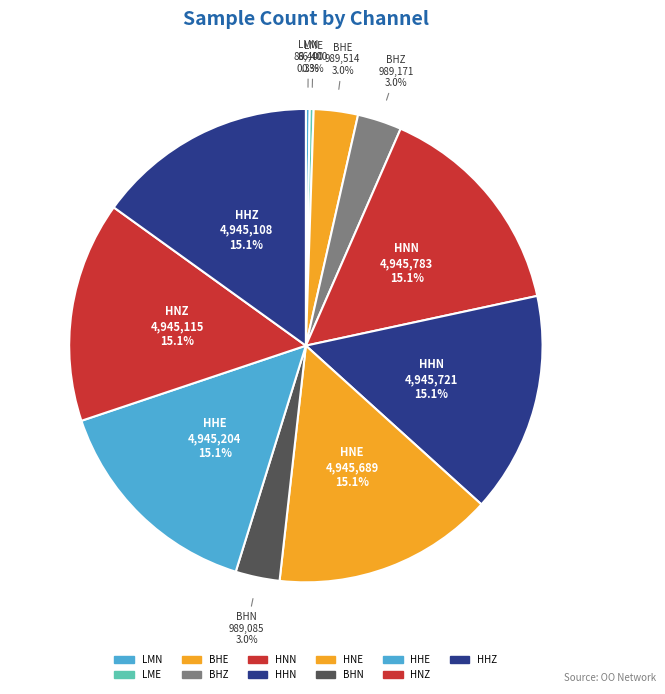

Approximately how many times larger is the value at BHN compared to HHN?

0.2